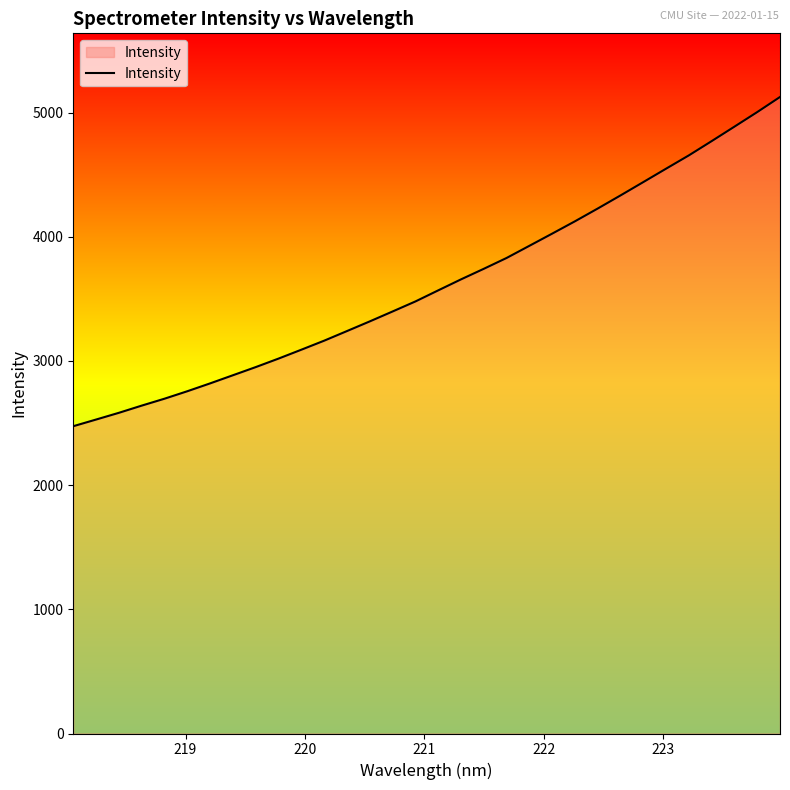

What is the maximum value shown in the chart?

5125.9